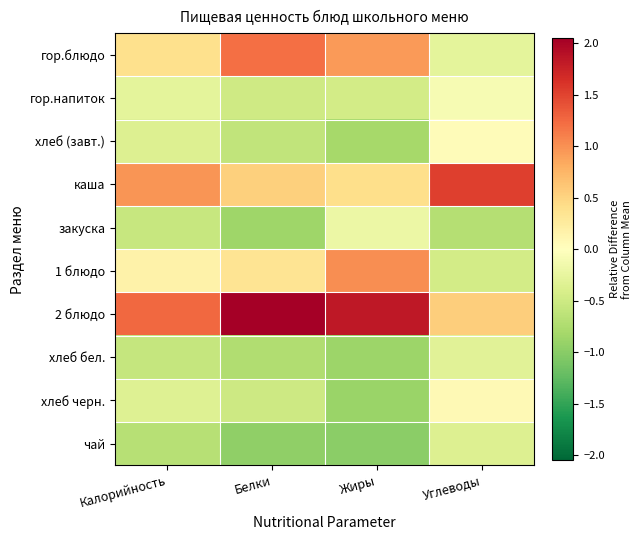

At how many categories does at least one series exceed 0?

4